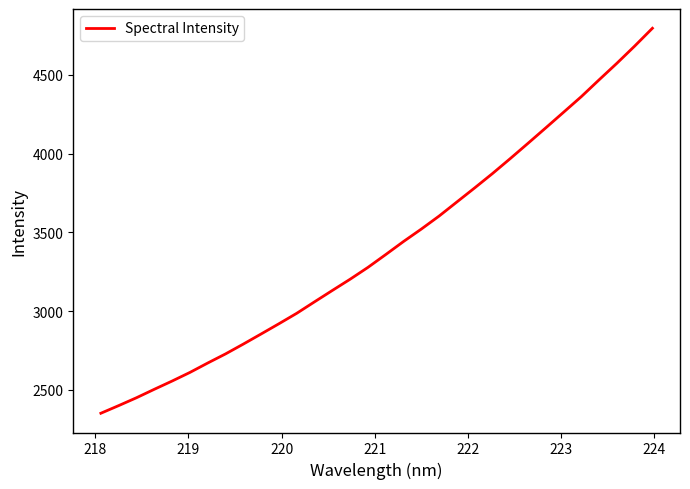

What is the maximum value shown in the chart?

4795.2